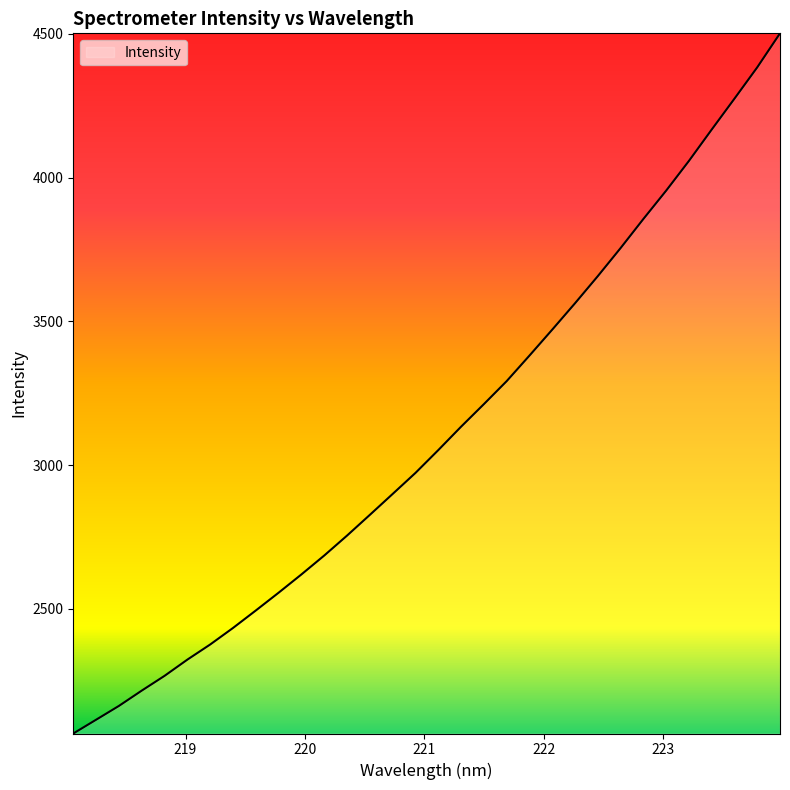

What is the greatest value displayed?

4501.8